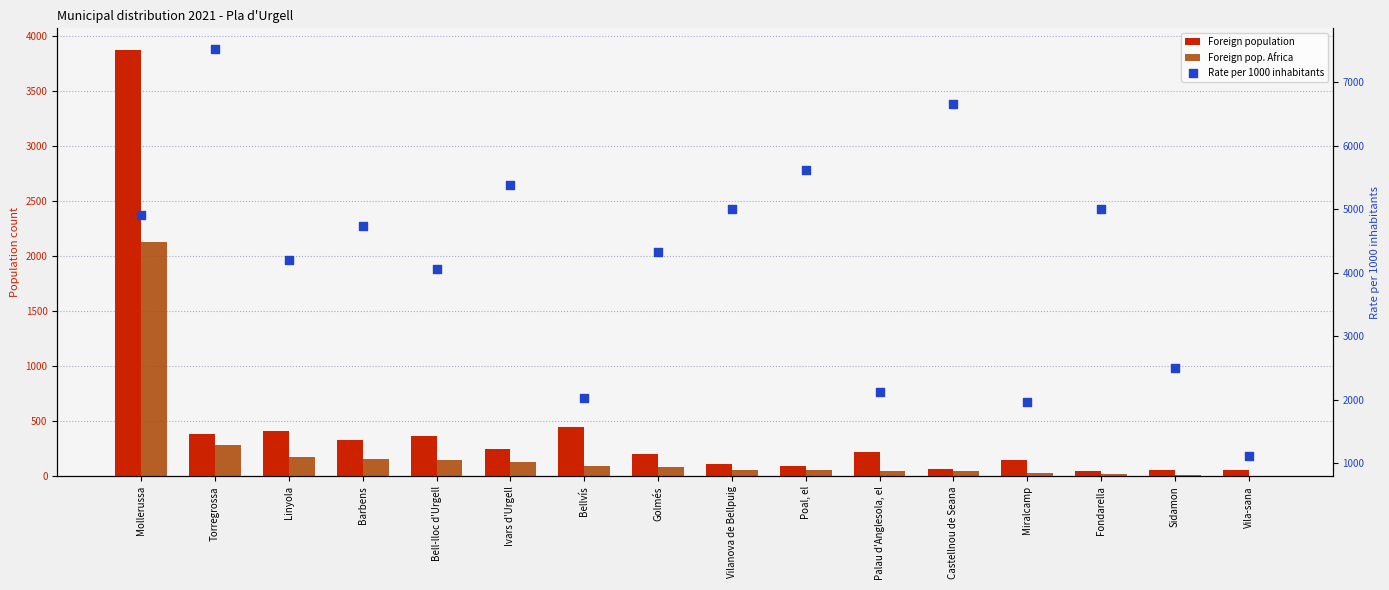

Which series contains the highest Y value?

Rate per 1000 inhabitants